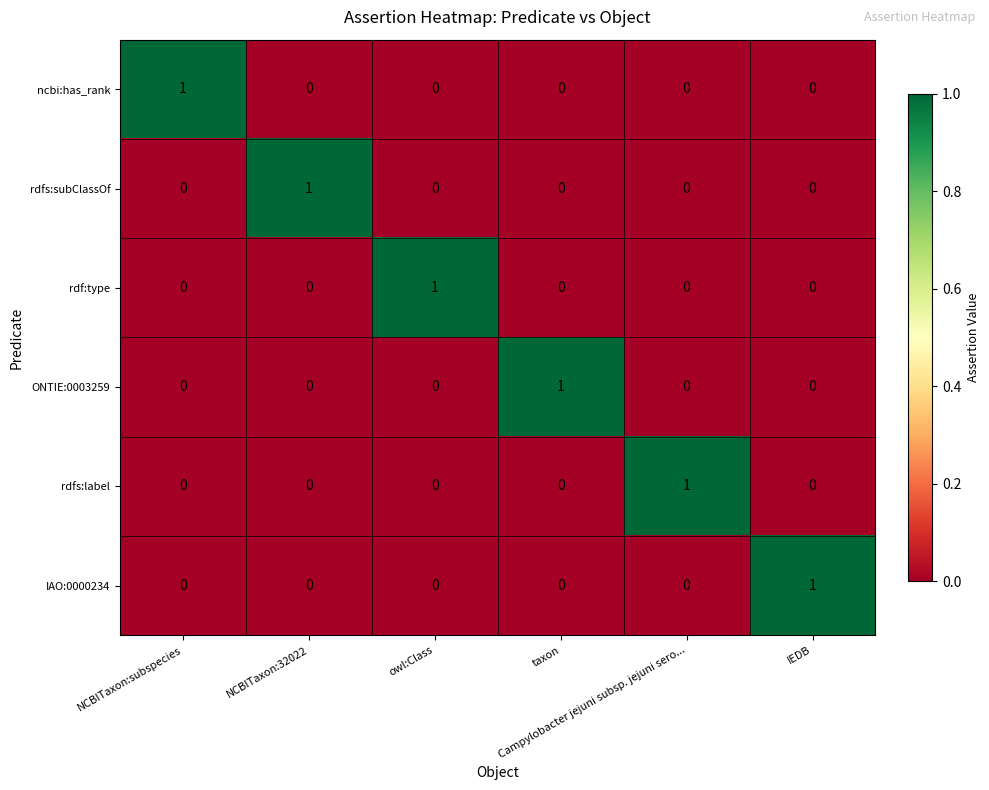

Count the rdfs:subClassOf values in the range 0 to 1.

6